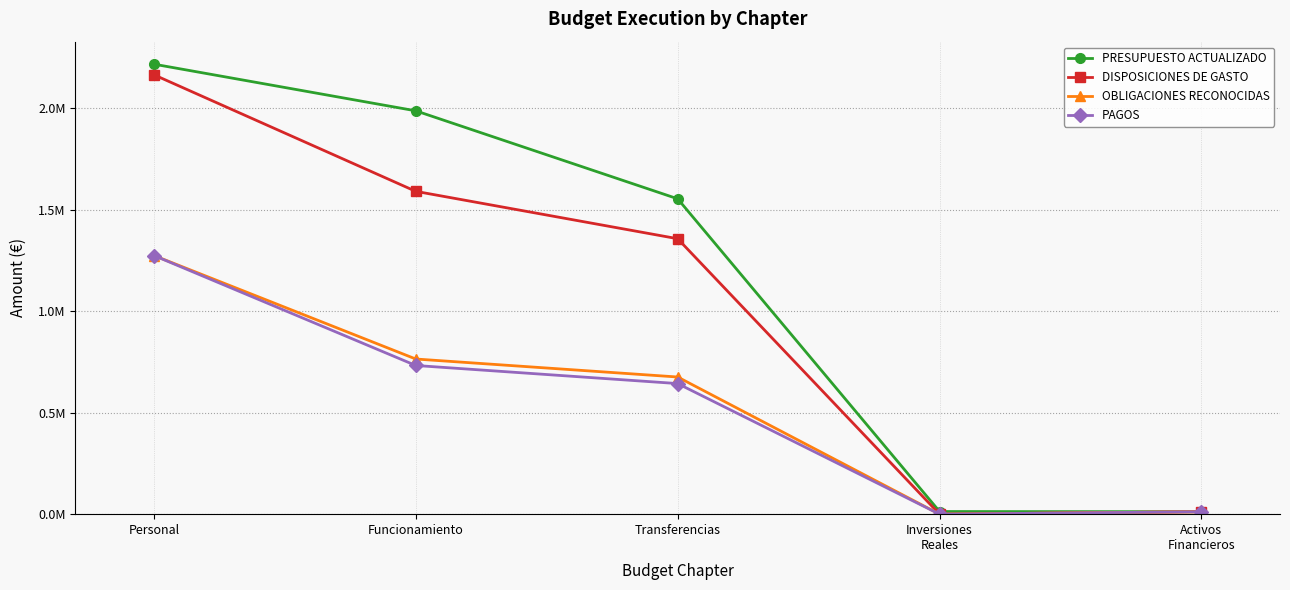

Where is the first local minimum for DISPOSICIONES DE GASTO?

Inversiones
Reales